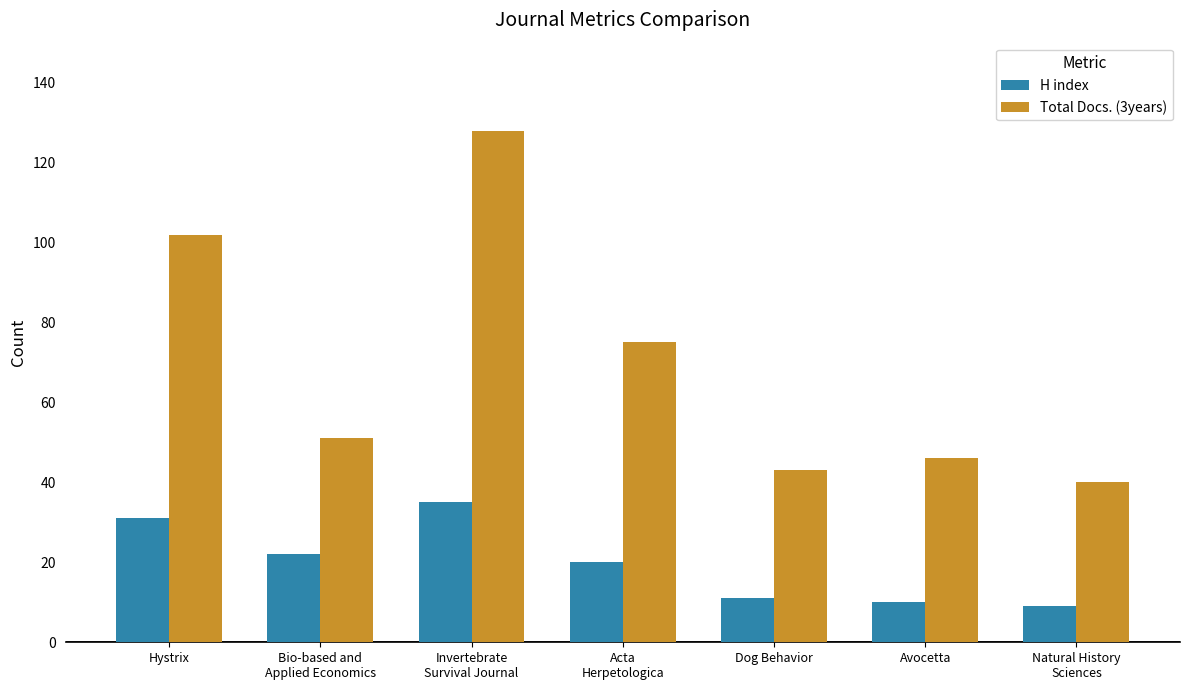

What are all the series names shown in the legend?

H index, Total Docs. (3years)